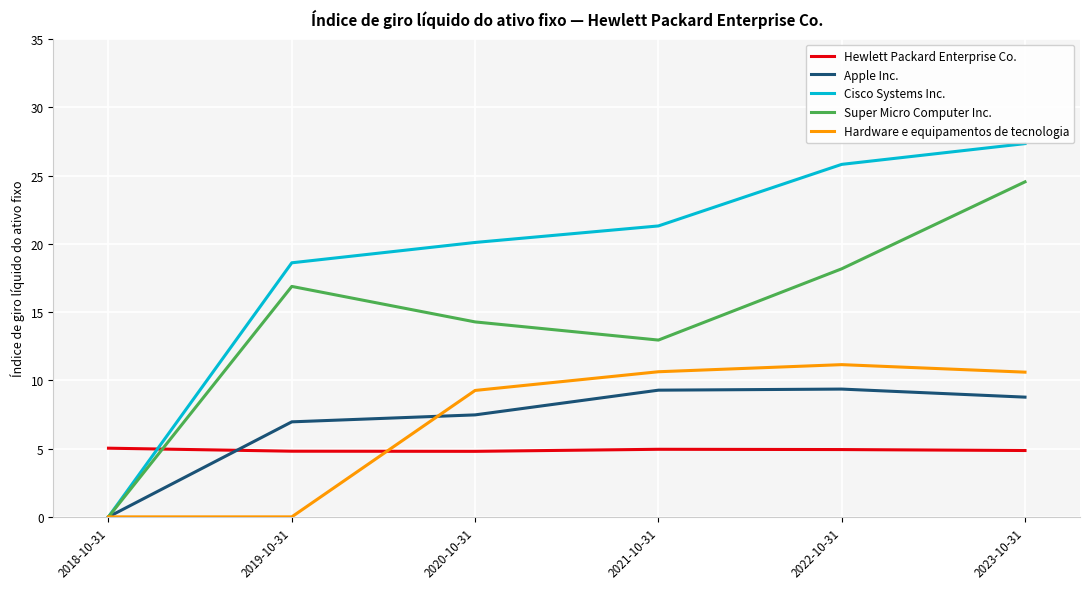

Is this an area chart (filled region under the line)?

No